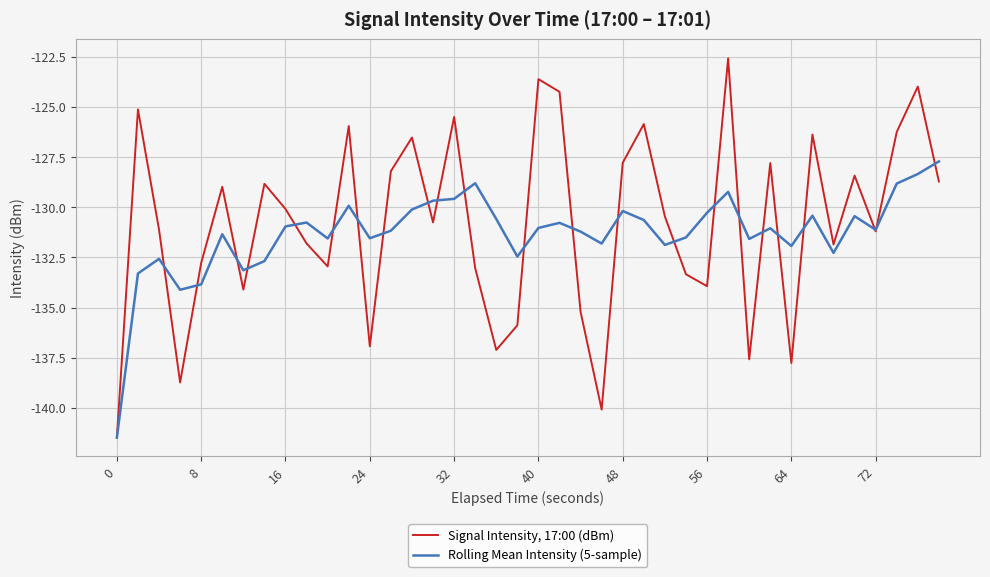

List the series in order of their peak value, highest first.

Signal Intensity, 17:00 (dBm), Rolling Mean Intensity (5-sample)